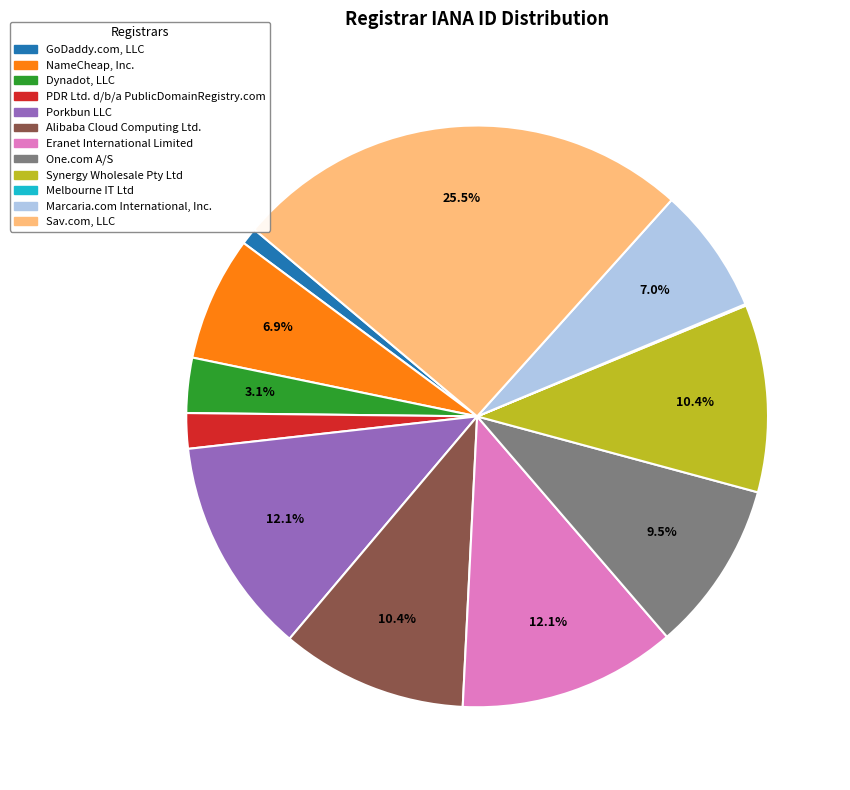

What is the largest slice in the pie chart?

Sav.com, LLC